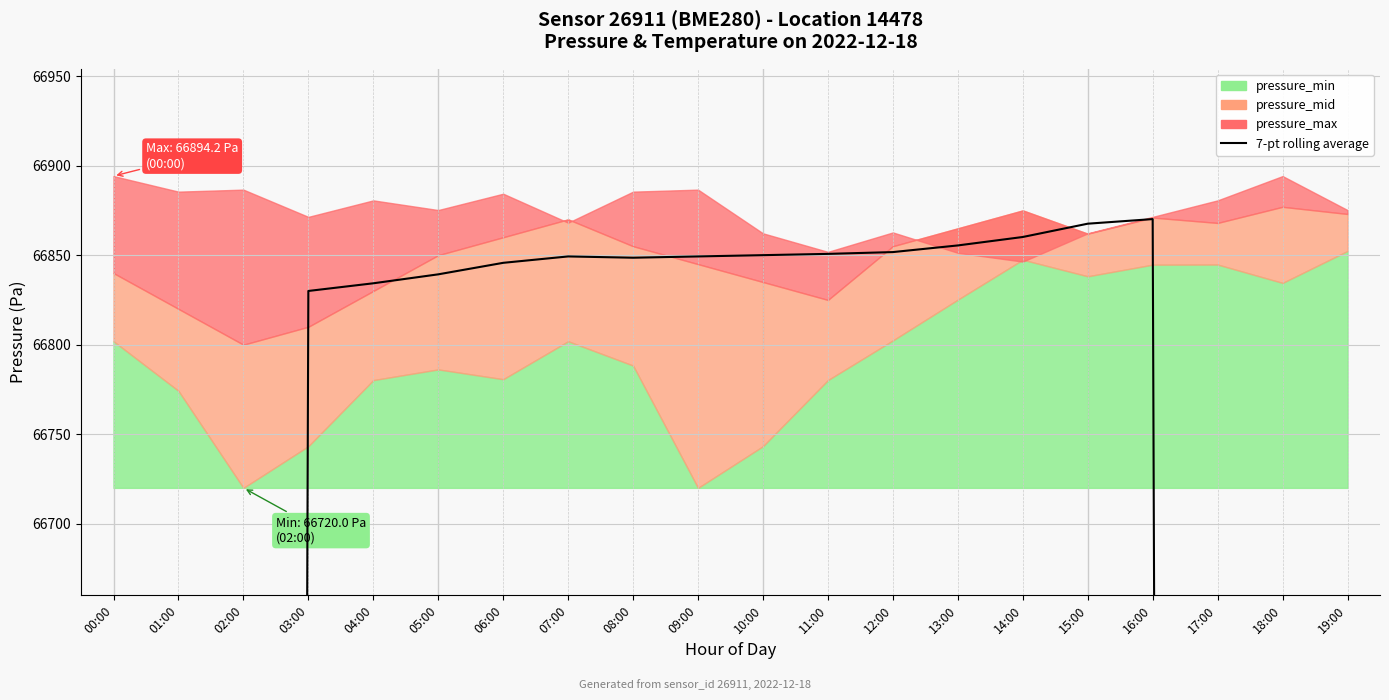

How many interior local peaks (higher than both neighbors) does the data have?

2